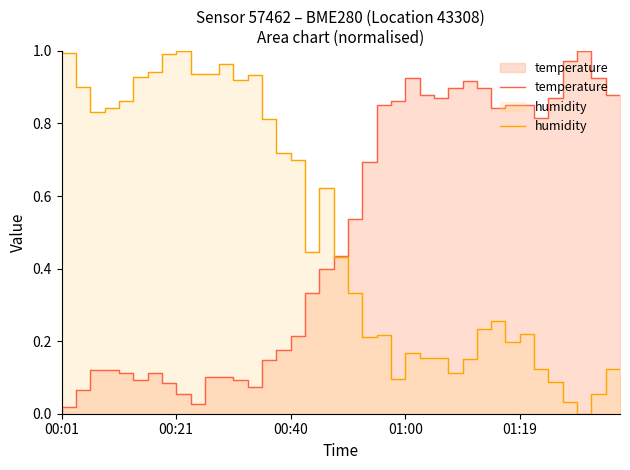

What is the greatest value displayed?

1.0